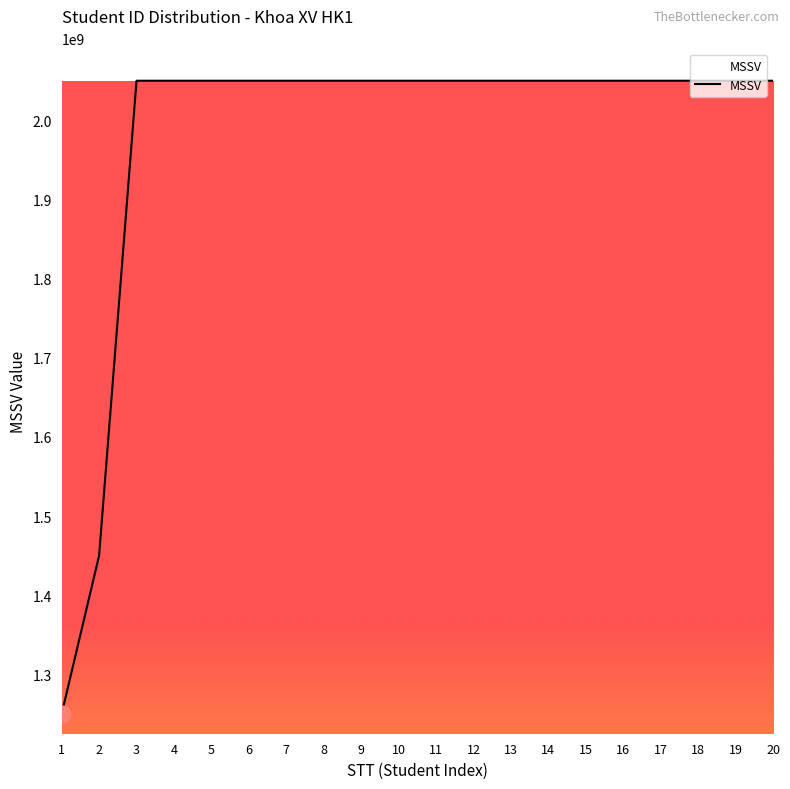

What is the ratio of the value at 12 to the value at 19?

1.0